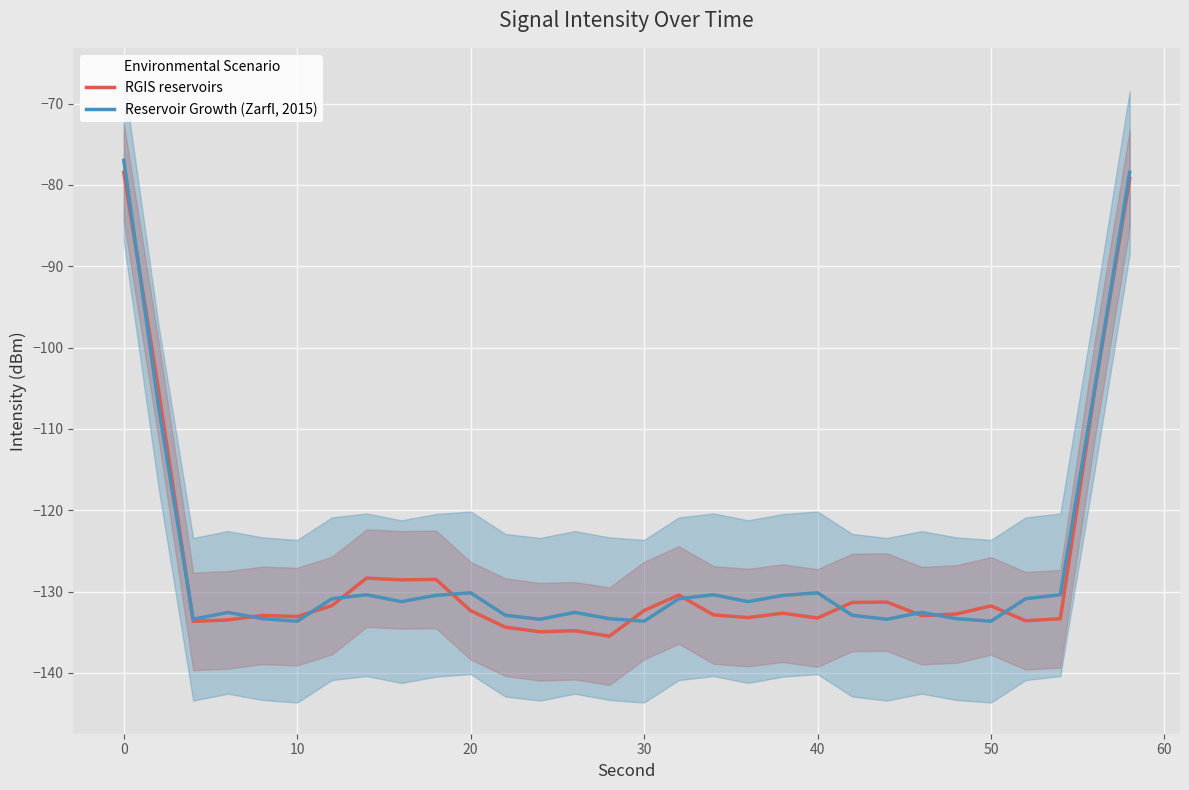

Is it true that Reservoir Growth (Zarfl, 2015) equals -130.2 at 40?

True